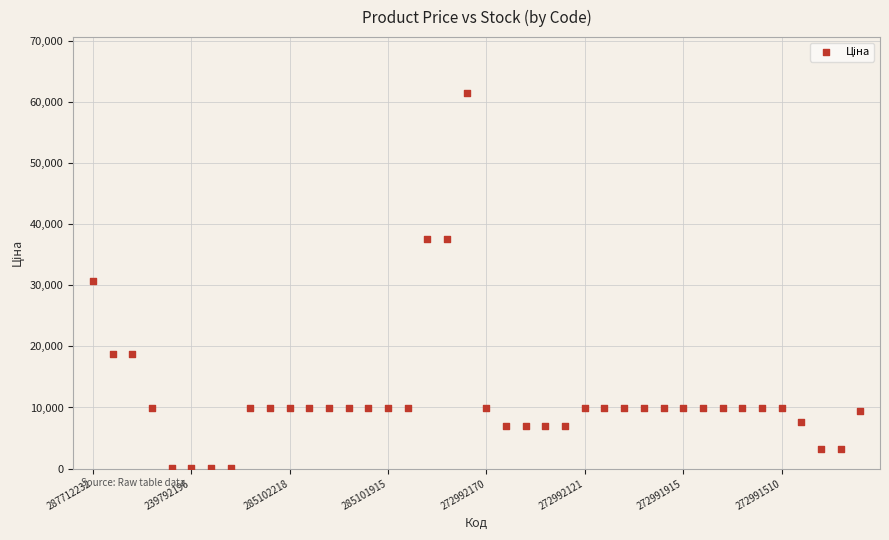

What is the range of Y values (max minus min)?

61377.2